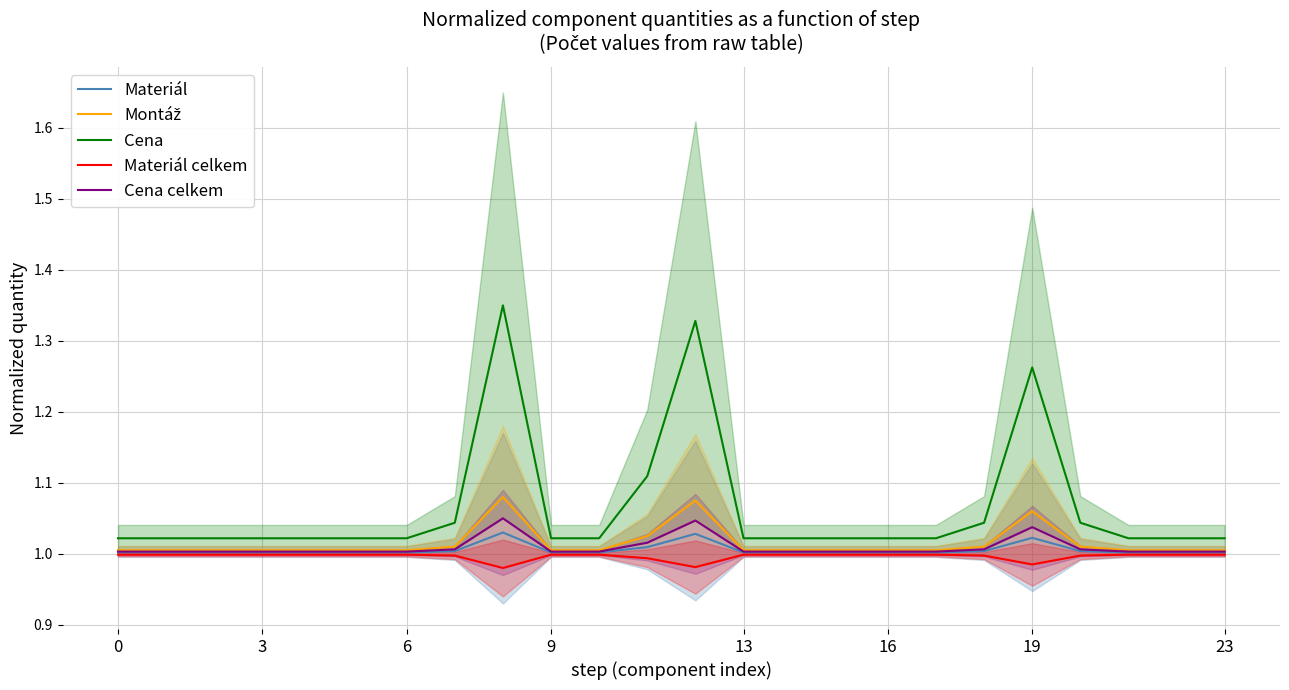

True or false: Materiál celkem has more than 2 points higher than both neighbors.

False